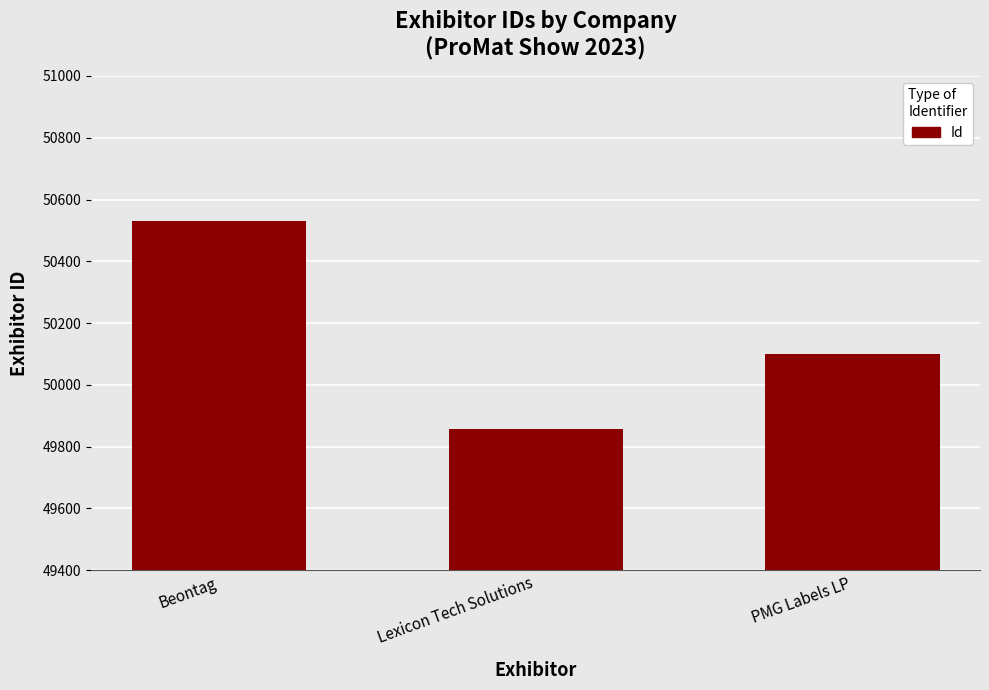

What is the difference between the maximum and minimum values?

671